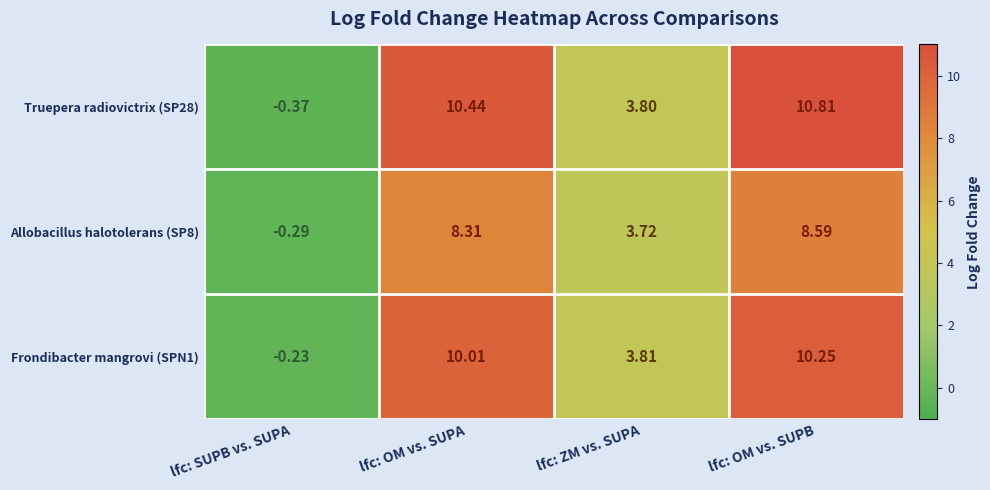

Which category has the highest value across all series?

lfc: OM vs. SUPB